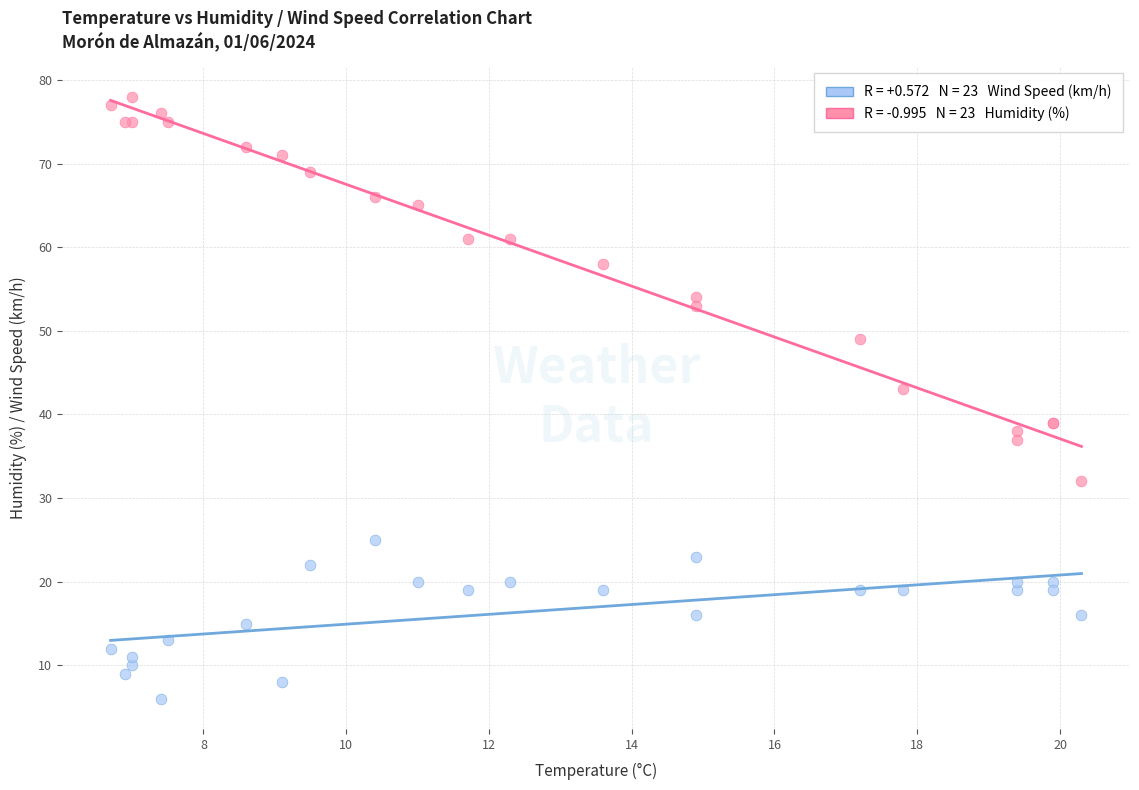

Across all series, what Y value is closest to 42?

43